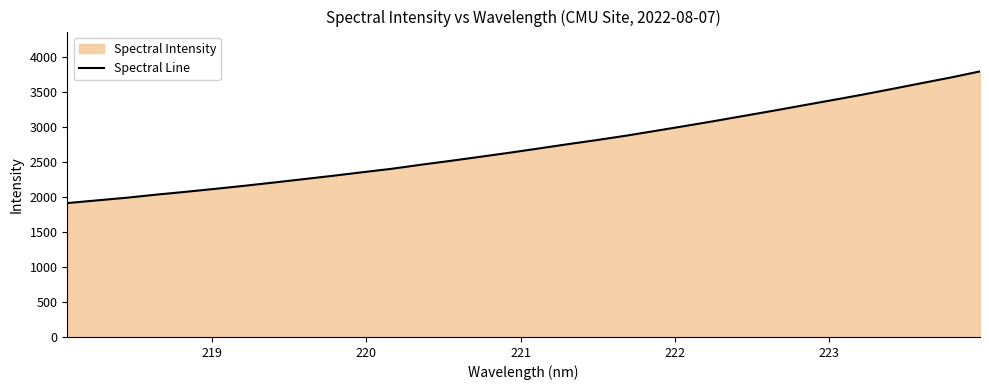

True or false: there are more than 0 points higher than both neighbors.

False